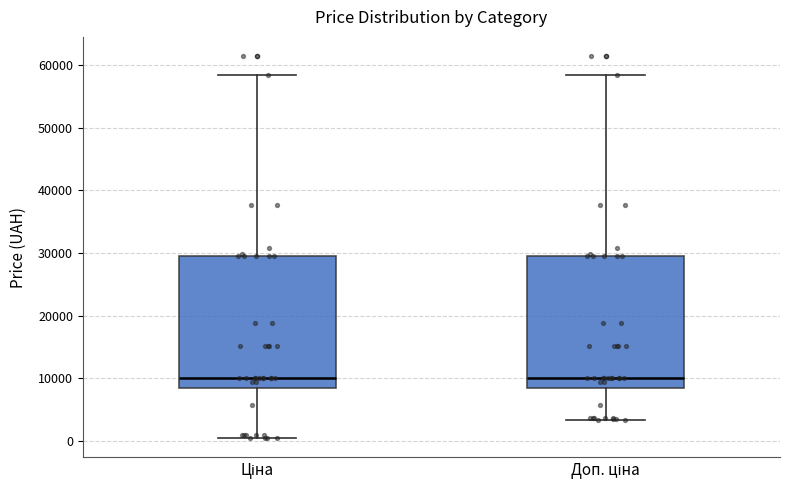

Reading left to right, transcribe this box plot: for each box, give where its median line is, the range the box spans, and where its two whiskers end, as read against the y-axis. The values are not printed on the chart, so give them approximately, as read against the axis.

Ціна: median 10000, box 8000 to 29000, whiskers 0 to 58000
Доп. ціна: median 10000, box 8000 to 29000, whiskers 3000 to 58000